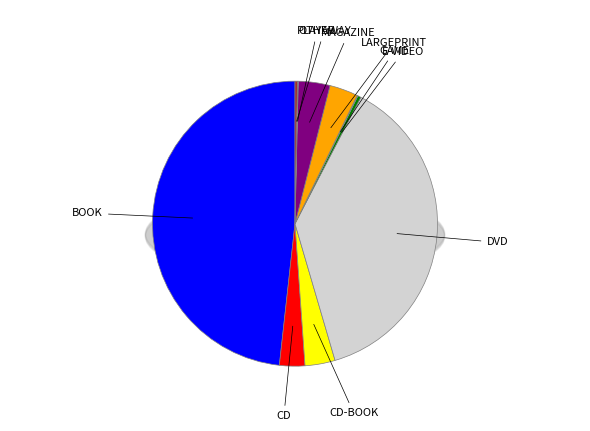

Approximately how many times larger is the value at CD-BOOK compared to OTHER?

38.0